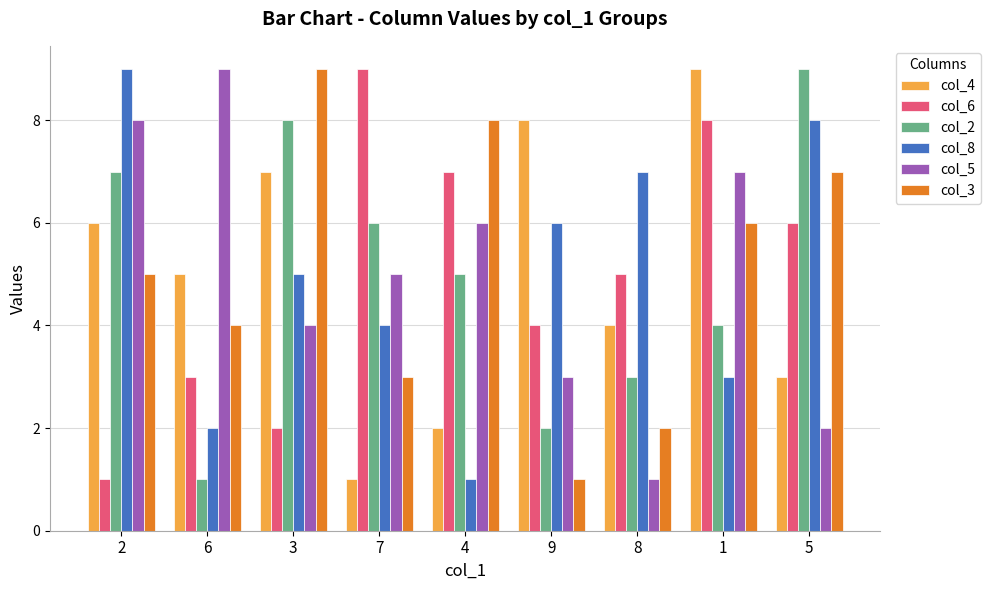

What is the difference between the col_2 values at 1 and 8?

1